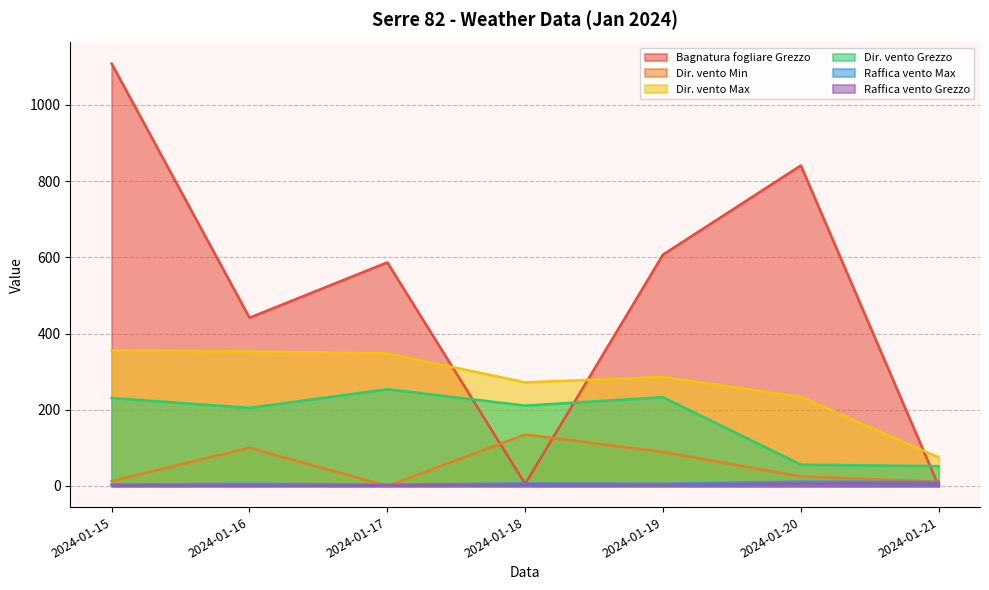

Is the value of Dir. vento Min at 2024-01-16 greater than the value of Dir. vento Max at 2024-01-18?

No